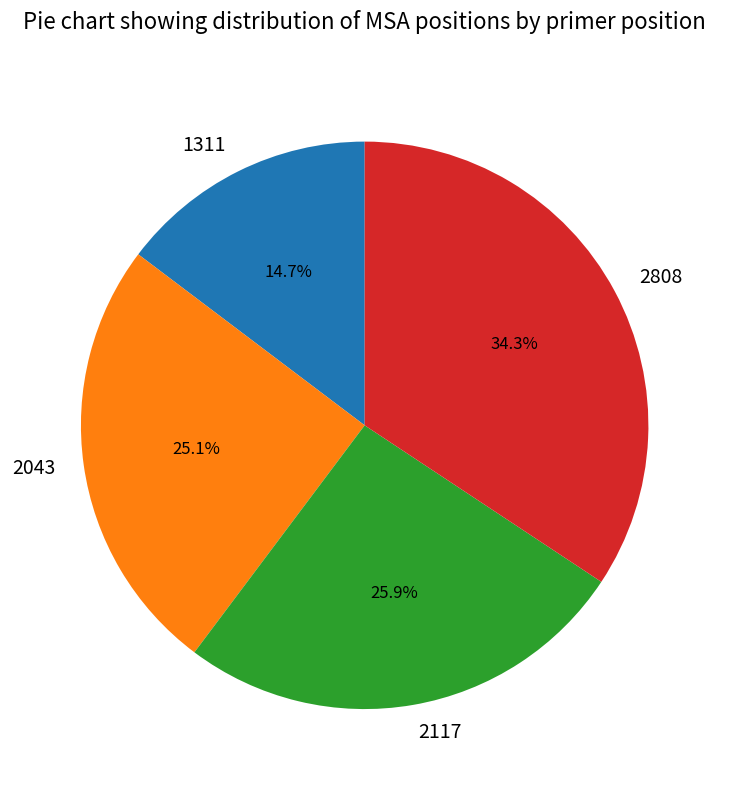

Rank the categories by value from highest to lowest.

2808, 2117, 2043, 1311